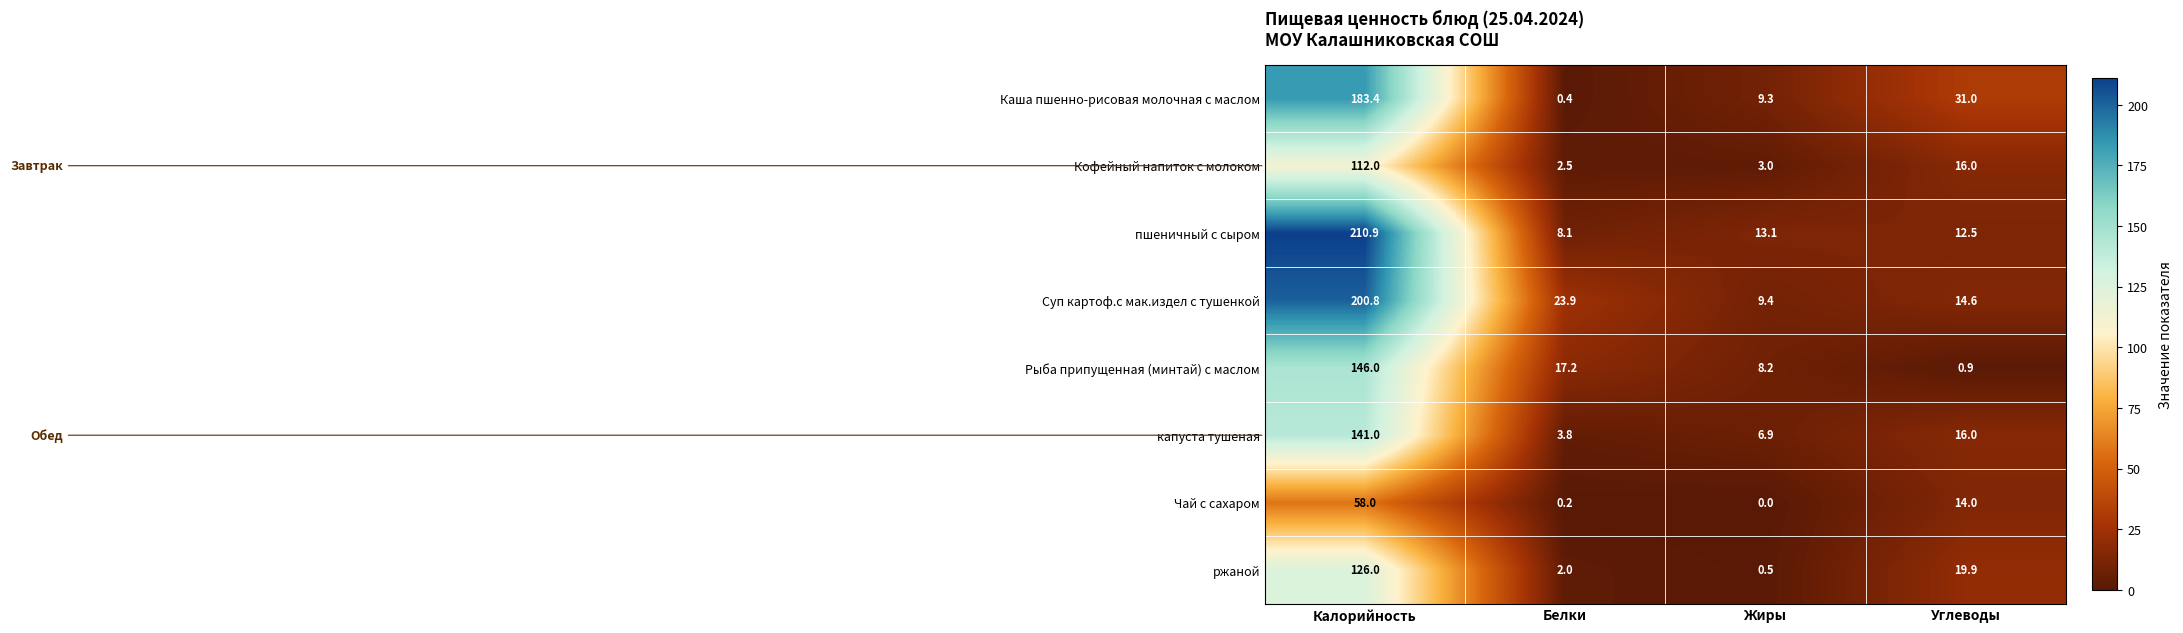

List the series in order of their peak value, lowest first.

Чай с сахаром, Кофейный напиток с молоком, ржаной, капуста тушеная, Рыба припущенная (минтай) с маслом, Каша пшенно-рисовая молочная с маслом, Суп картоф.с мак.издел с тушенкой, пшеничный с сыром